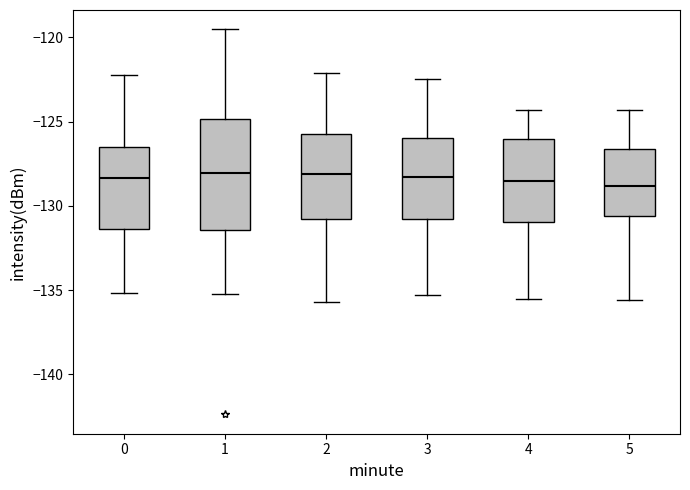

Where does the median line of the box at x = 0 sit on the y-axis? The values are not printed on the chart, so give them approximately, as read against the axis.

-128.5